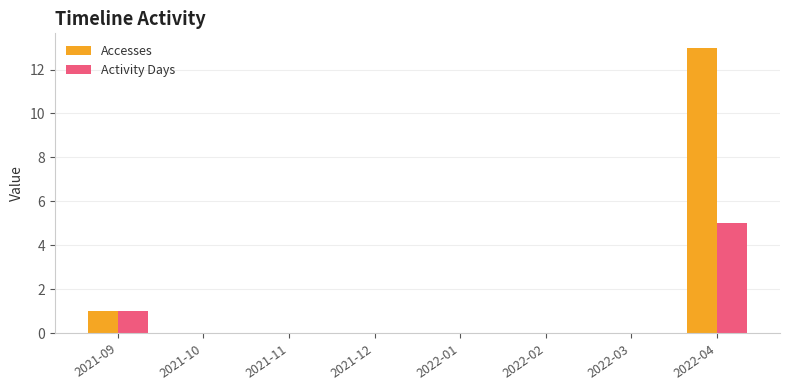

Where is Accesses nearest to the value 6?

2021-09